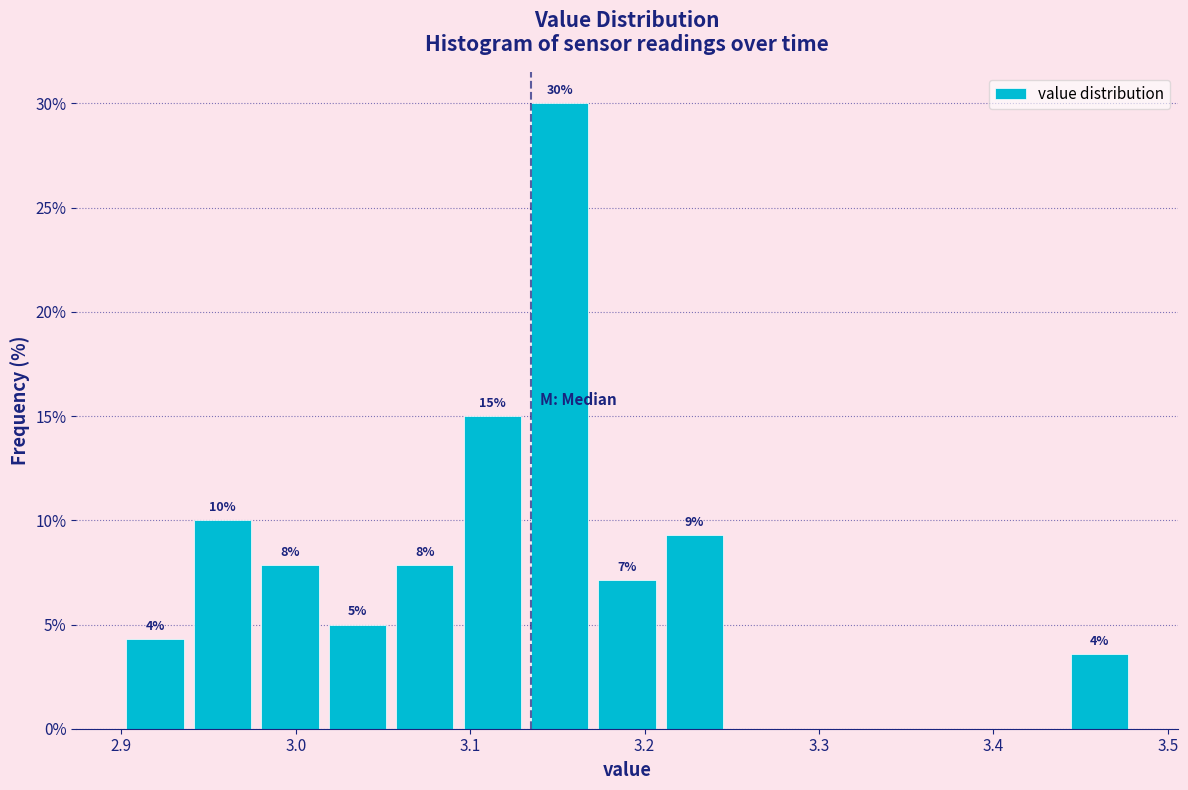

Read against the x-axis, roughly where is the centre of the tallest bar?

3.15